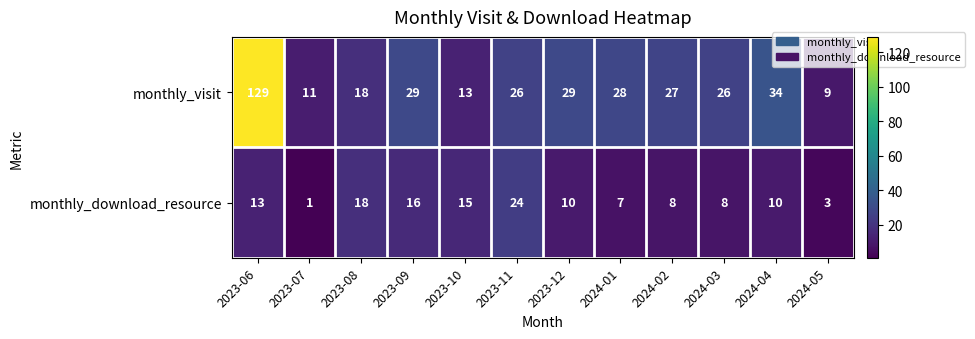

The monthly_download_resource series shows 0 at 2023-07. True or false?

False